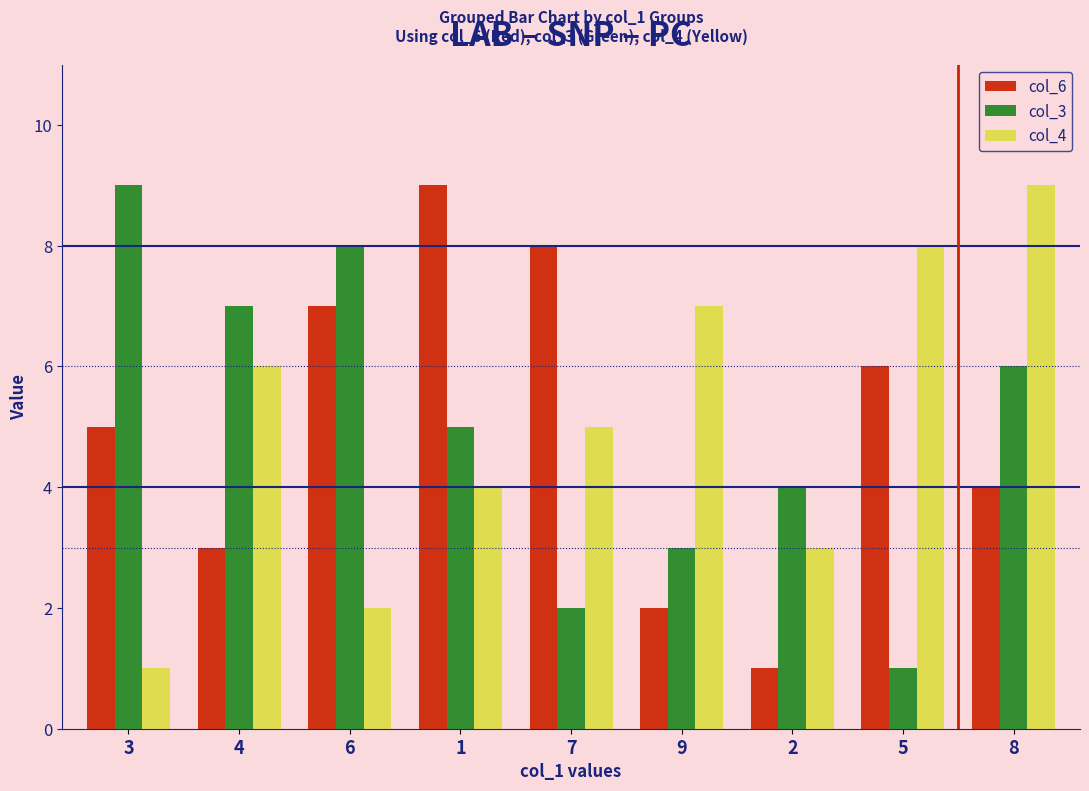

Does the chart contain stacked bars?

No